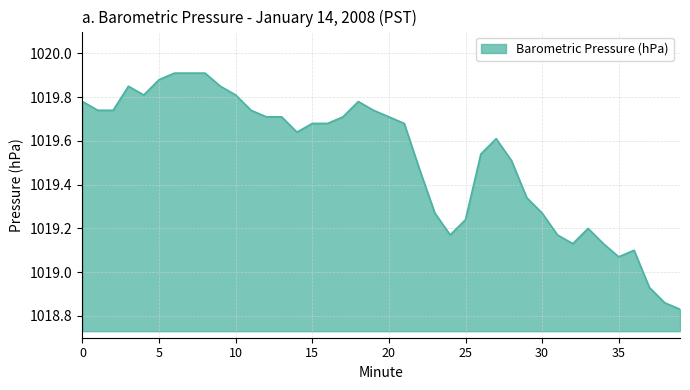

What is the difference between the maximum and minimum values?

1.1